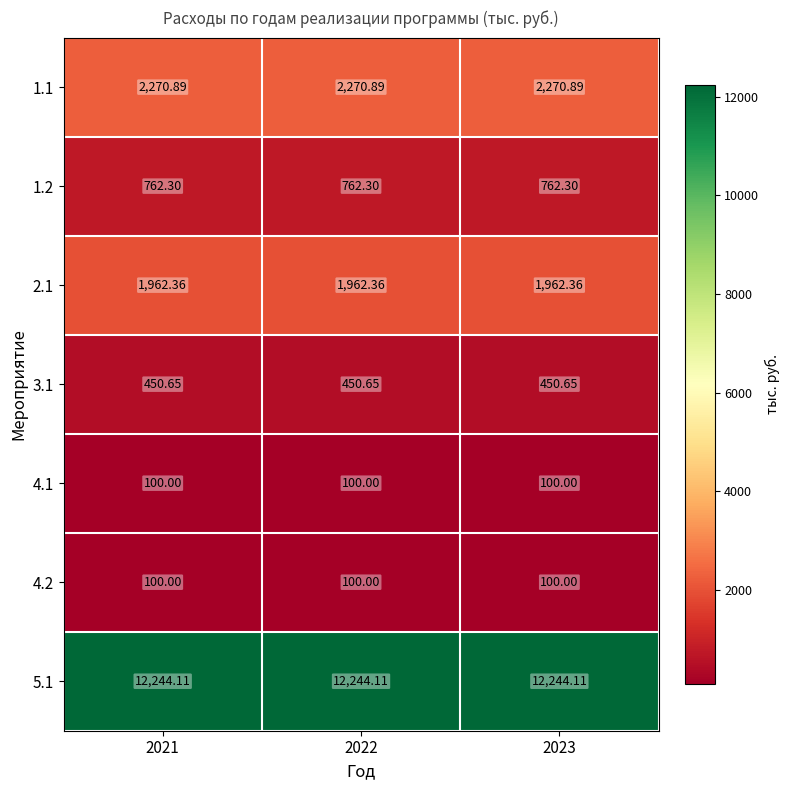

How many distinct data groups are displayed?

7